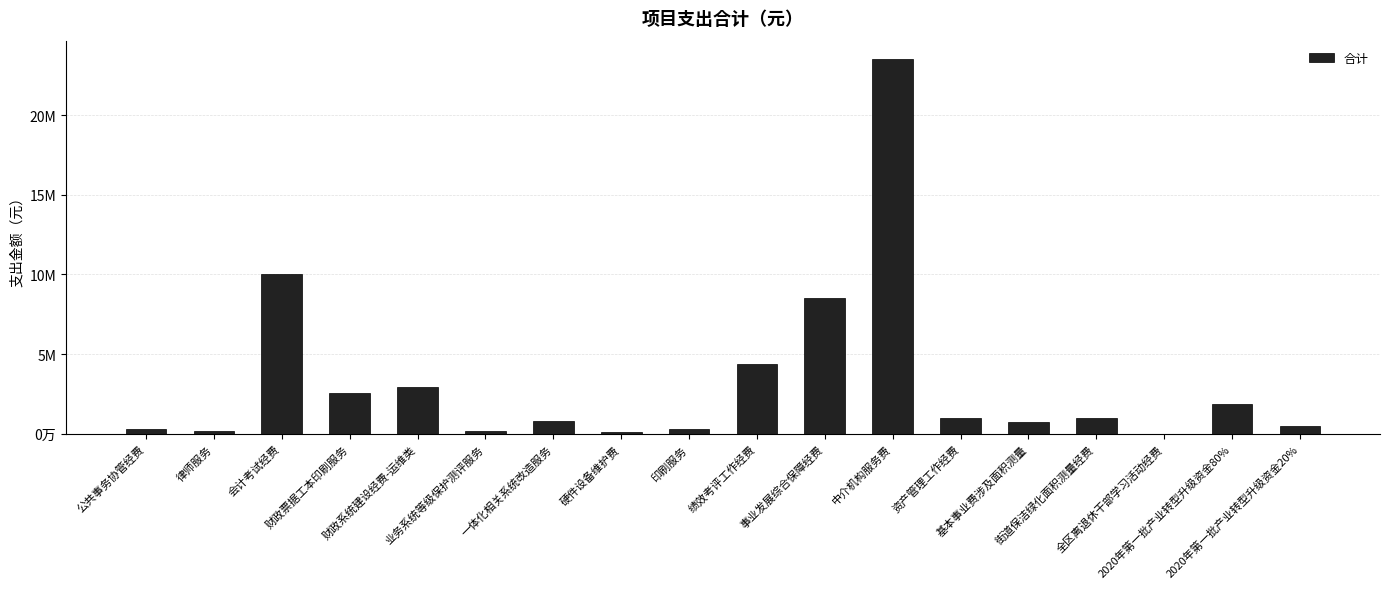

What is the label of the 17th bar from the left?

2020年第一批产业转型升级资金80%